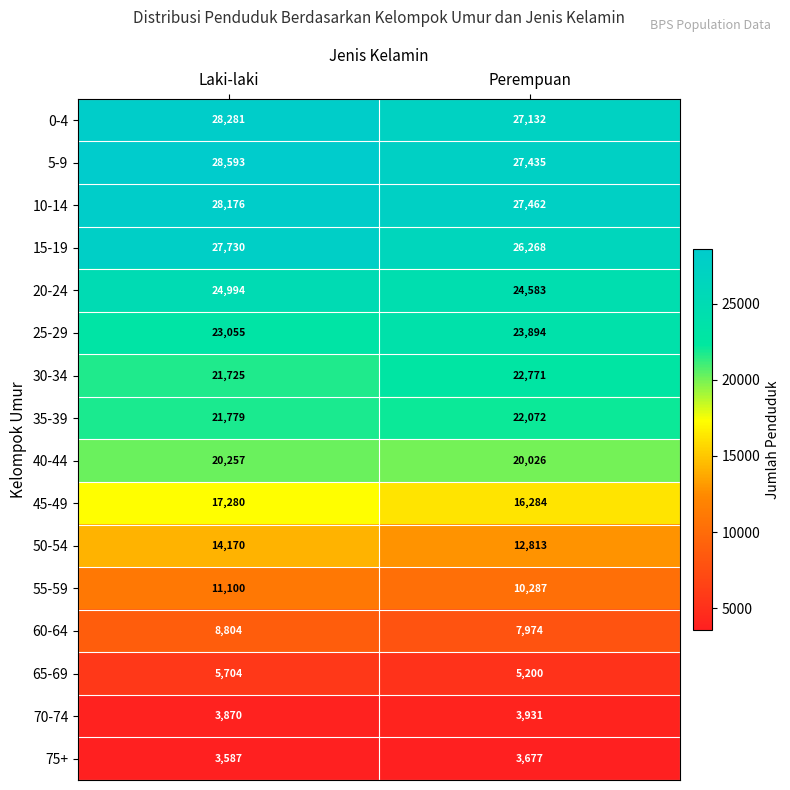

Is it true that 45-49 equals 17280 at Laki-laki?

True